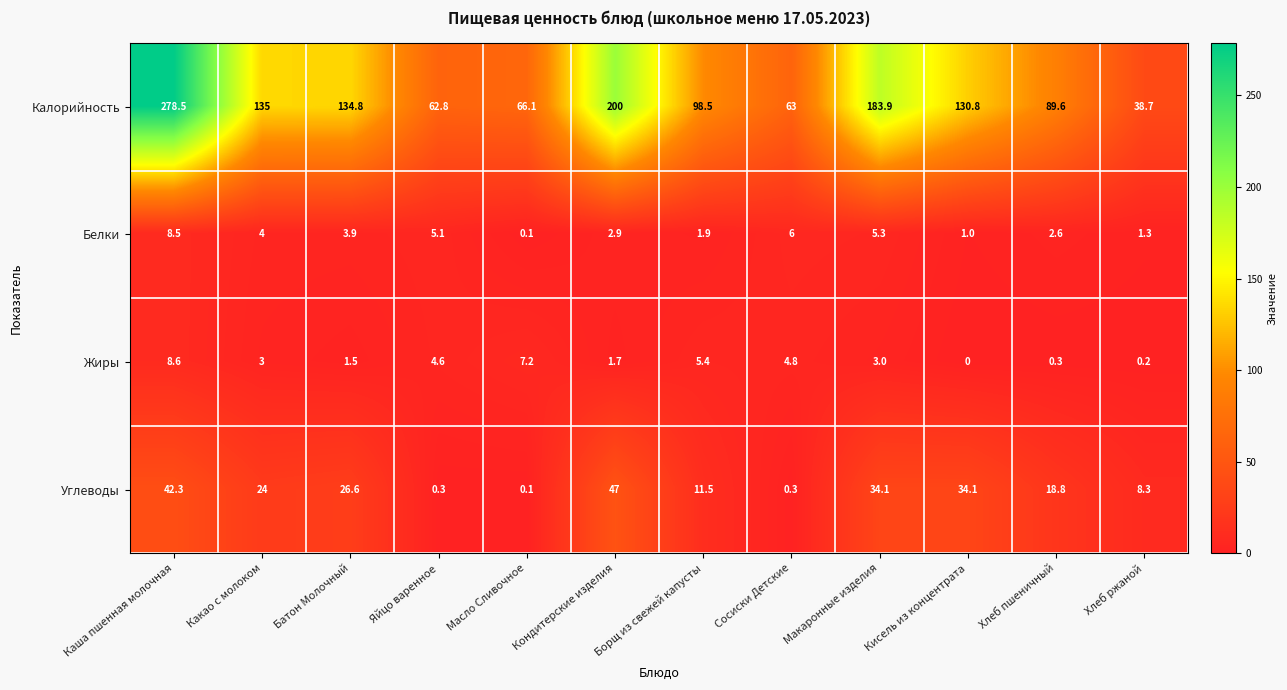

Which series has the largest range (max minus min)?

Калорийность